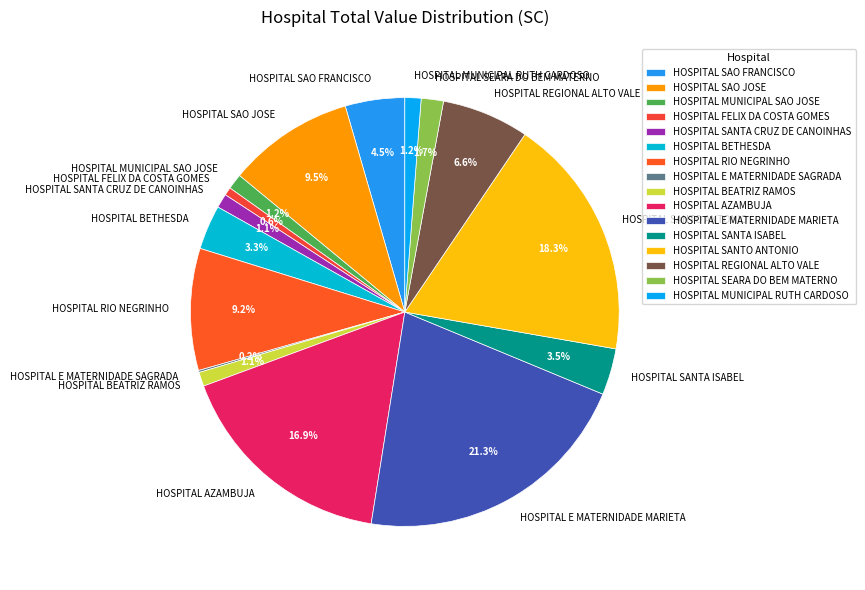

Which category has the biggest portion of the pie?

HOSPITAL E MATERNIDADE MARIETA